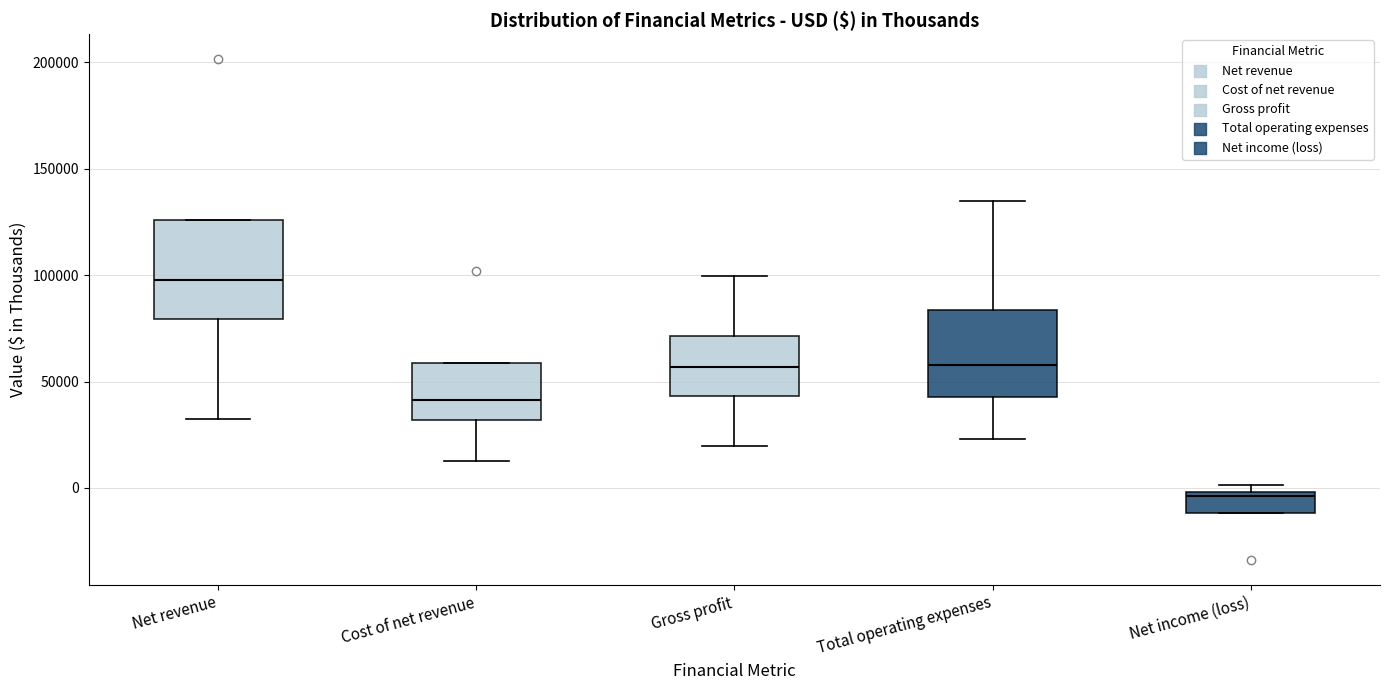

Which box is the tallest, from its lower edge to its upper edge?

Net revenue